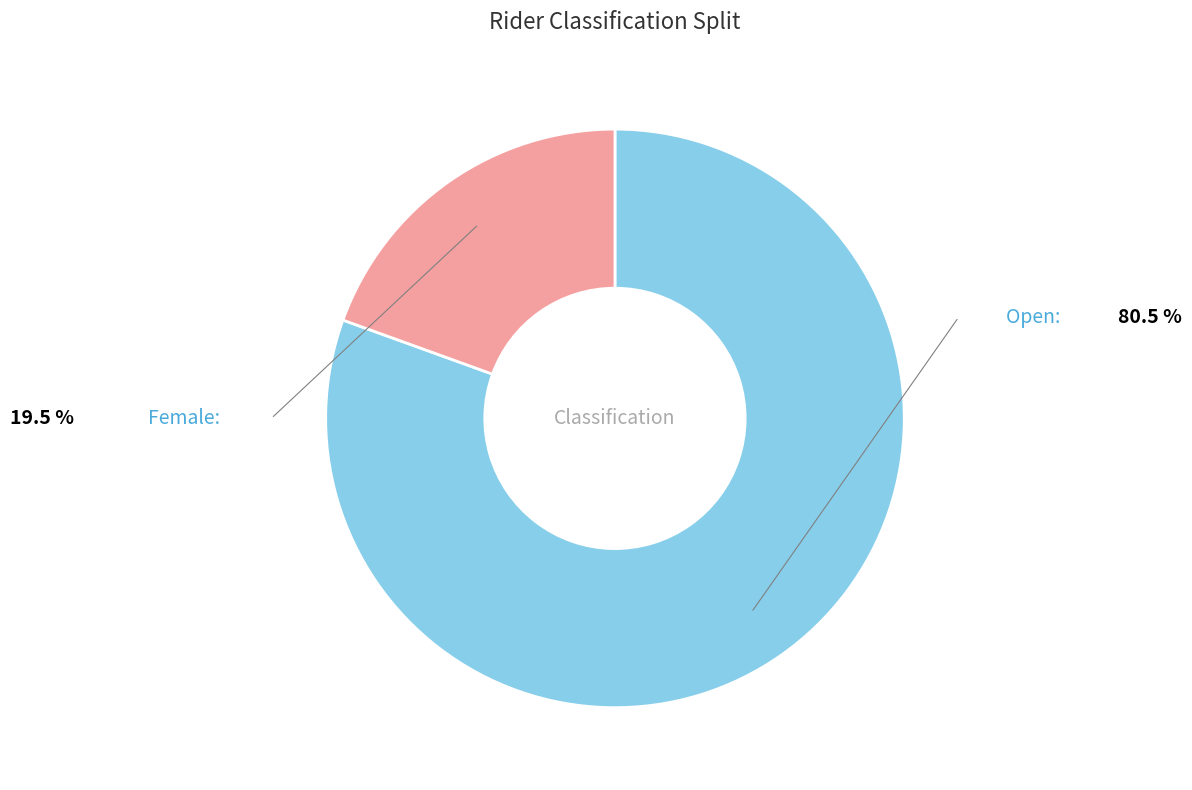

Is there any slice that represents more than half of the pie?

Yes